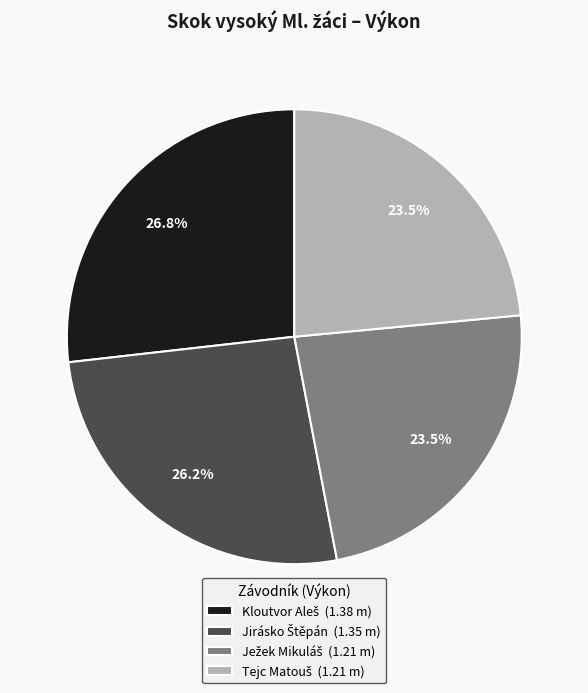

Is there a majority slice in this chart?

No